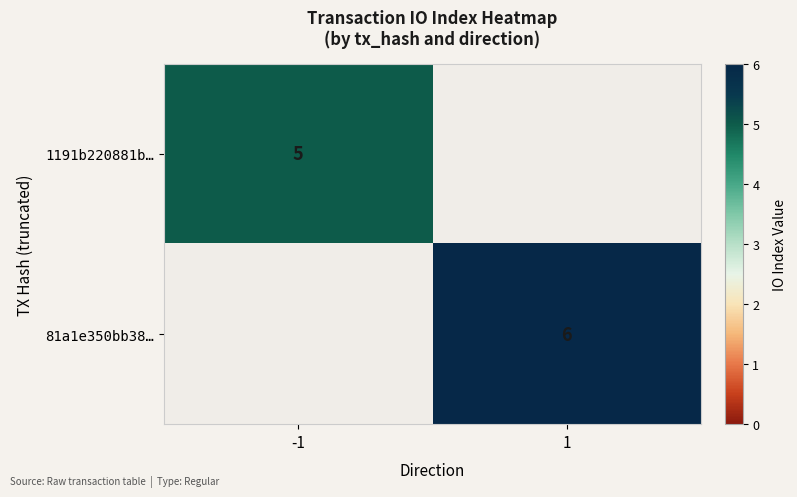

Is the value of 1191b220881b… at -1 greater than the value of 81a1e350bb38… at 1?

No